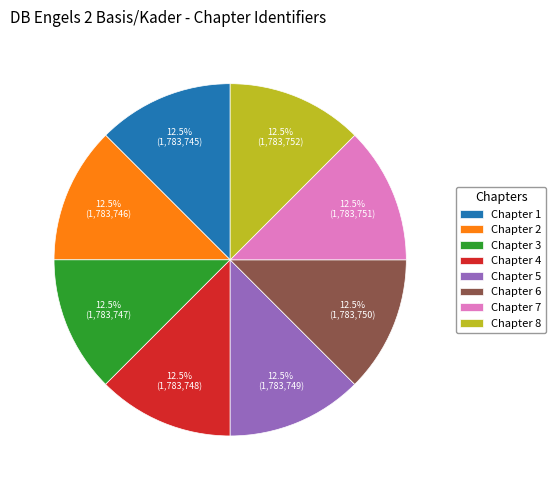

Does Chapter 5 account for over 50% of the chart?

No